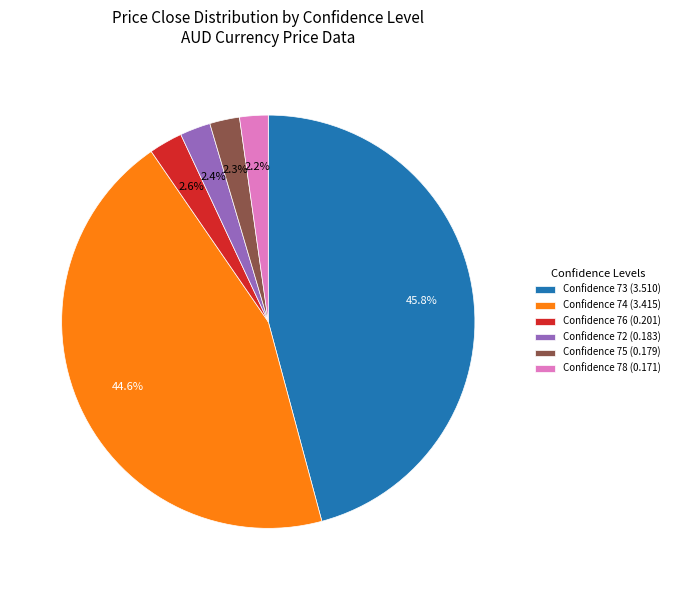

Do Confidence 75 (0.179) and Confidence 72 (0.183) together represent more than half of the pie?

No